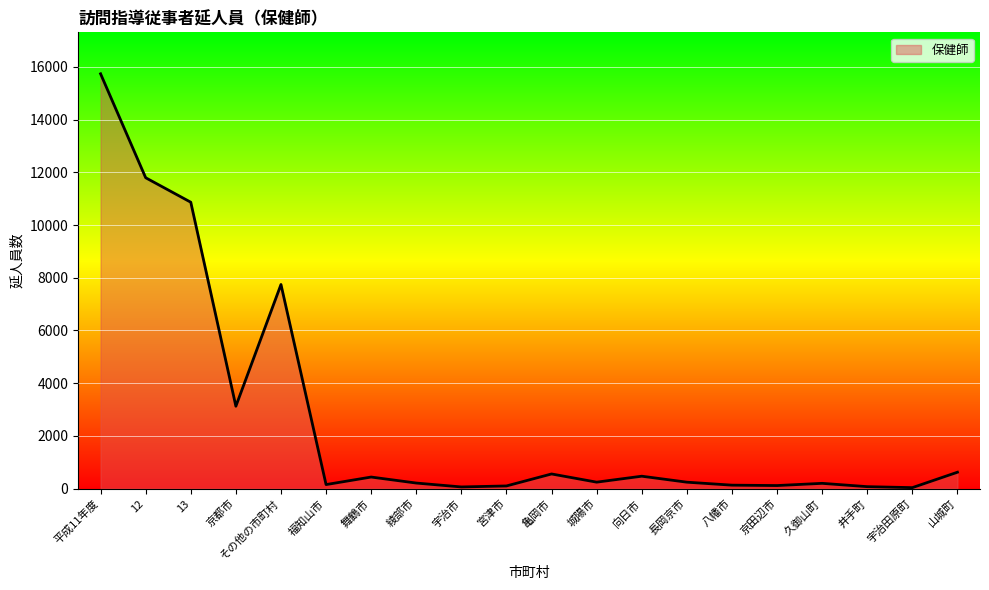

What is the maximum value shown in the chart?

15740